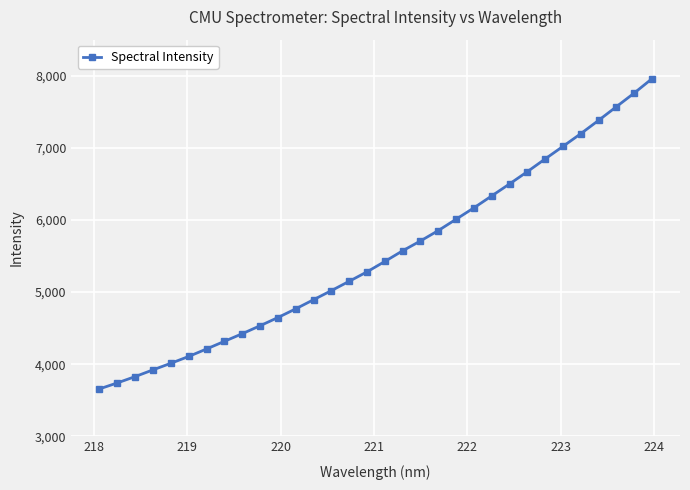

What is the value of the 8th point from the left?

4316.5